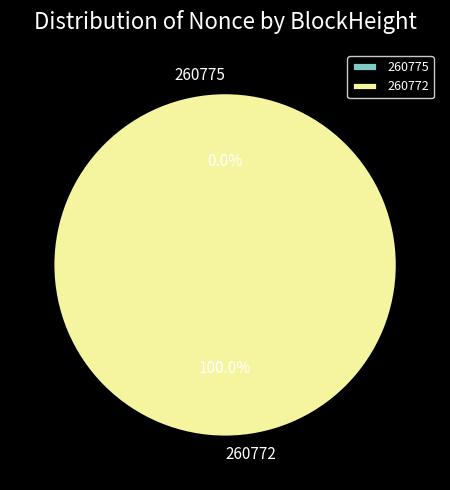

True or false: 260772 accounts for 90% of the total.

False